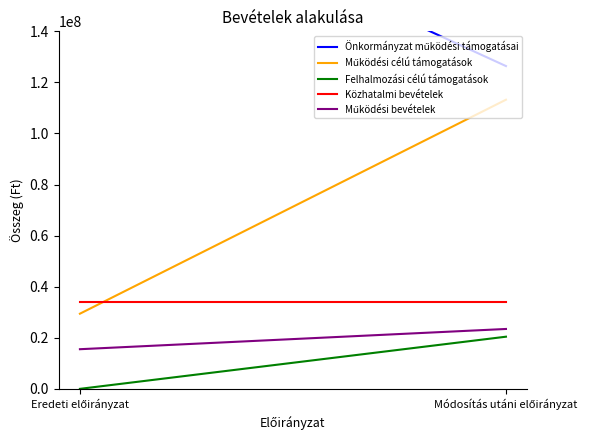

What is the value of the Közhatalmi bevételek point at the 2nd from the left?

34140000